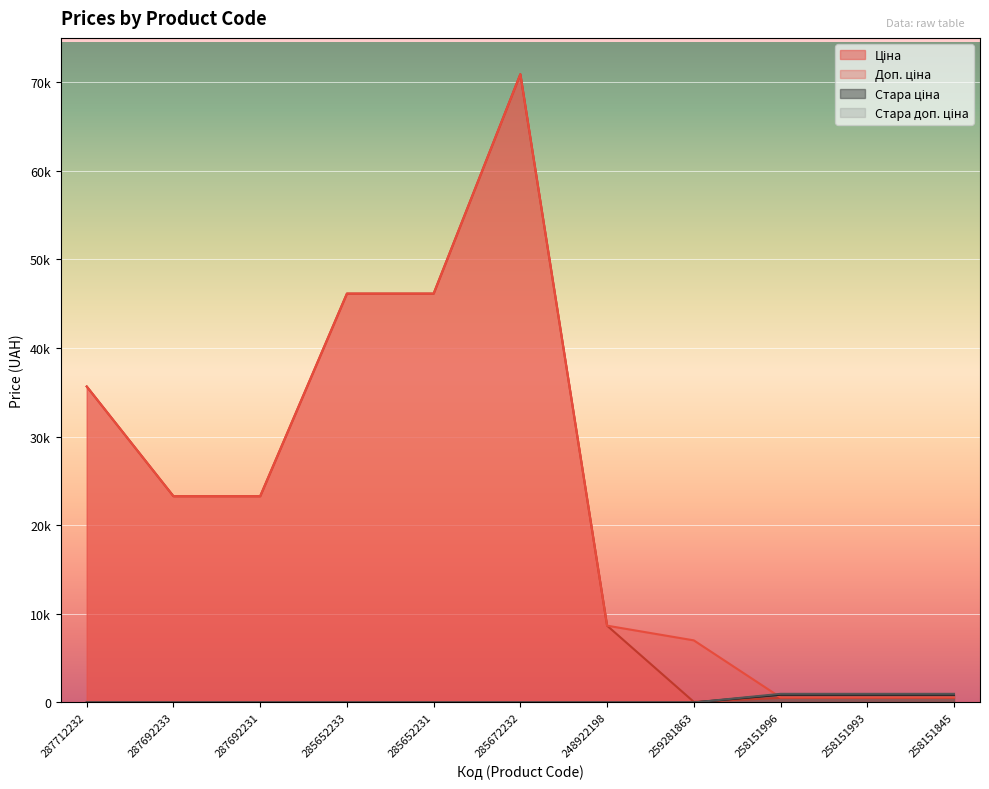

Reading left to right, list all the values displayed in this chart.

Ціна: 287712232=35659.4	287692233=23278.2	287692231=23278.2	285652233=46143.9	285652231=46143.9	285672232=70906.0	248922198=8669.7	259281863=70.1	258151996=515.8	258151993=515.8	258151845=515.8
Доп. ціна: 287712232=35659.4	287692233=23278.2	287692231=23278.2	285652233=46143.9	285652231=46143.9	285672232=70906.0	248922198=8669.7	259281863=7010.0	258151996=571.0	258151993=571.0	258151845=571.0
Стара ціна: 287712232=0.0	287692233=0.0	287692231=0.0	285652233=0.0	285652231=0.0	285672232=0.0	248922198=0.0	259281863=0.0	258151996=881.1	258151993=881.1	258151845=881.1
Стара доп. ціна: 287712232=0.0	287692233=0.0	287692231=0.0	285652233=0.0	285652231=0.0	285672232=0.0	248922198=0.0	259281863=0.0	258151996=976.1	258151993=976.1	258151845=976.1